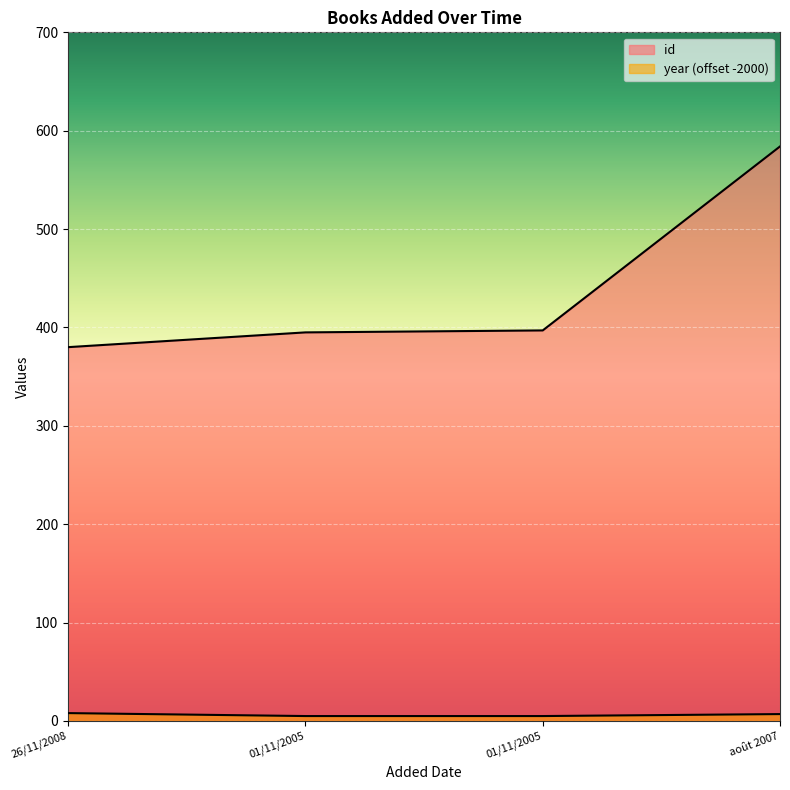

At how many categories does at least one series exceed 276?

4